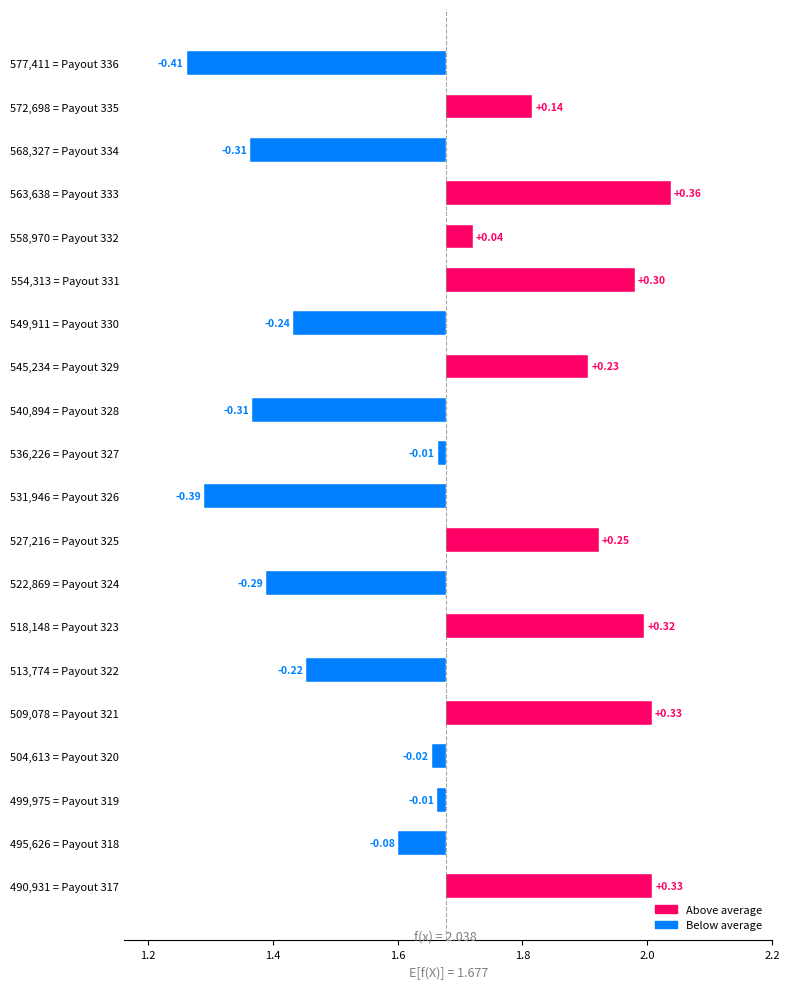

What is the change in value from Payout 333 to Payout 327?

-0.4